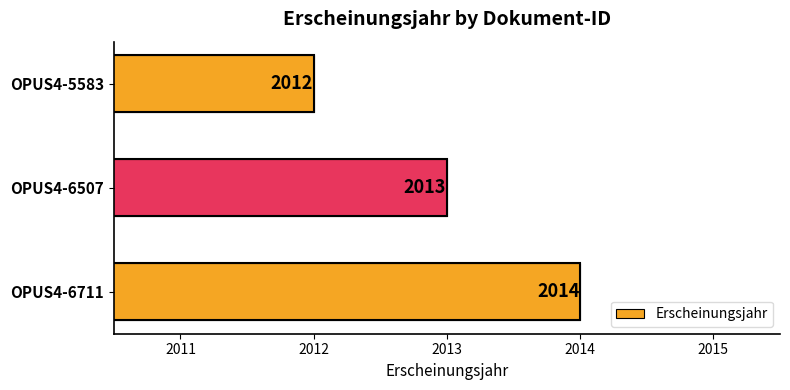

Approximately how many times larger is the value at OPUS4-6507 compared to OPUS4-6711?

1.0